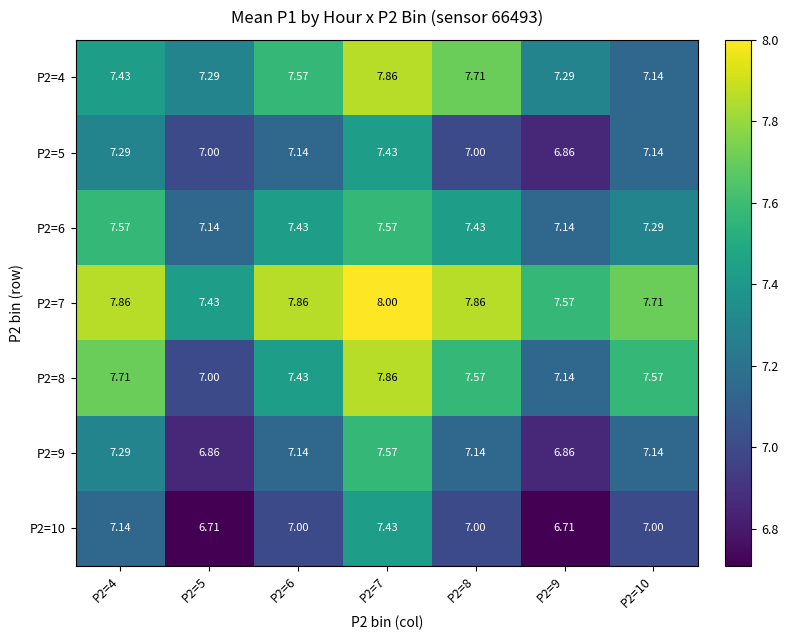

Is the value of P2=7 at P2=7 greater than the value of P2=9 at P2=10?

Yes